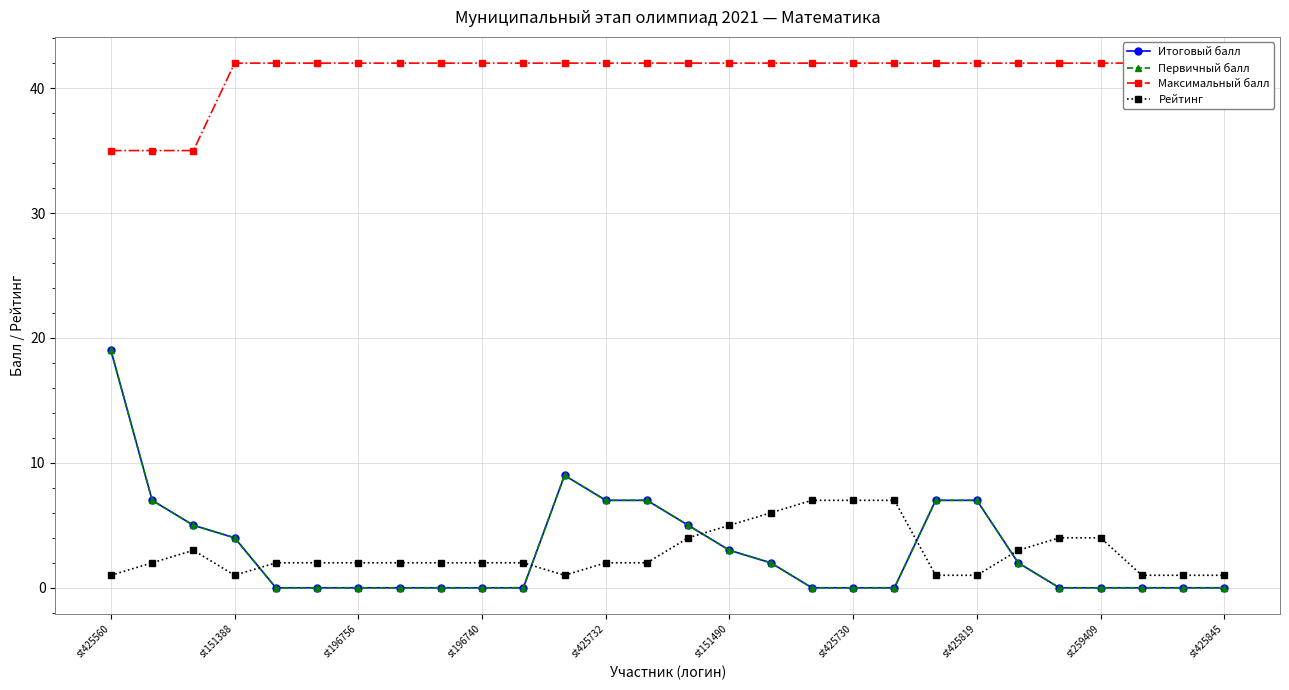

Which series has the largest total across all categories?

Максимальный балл